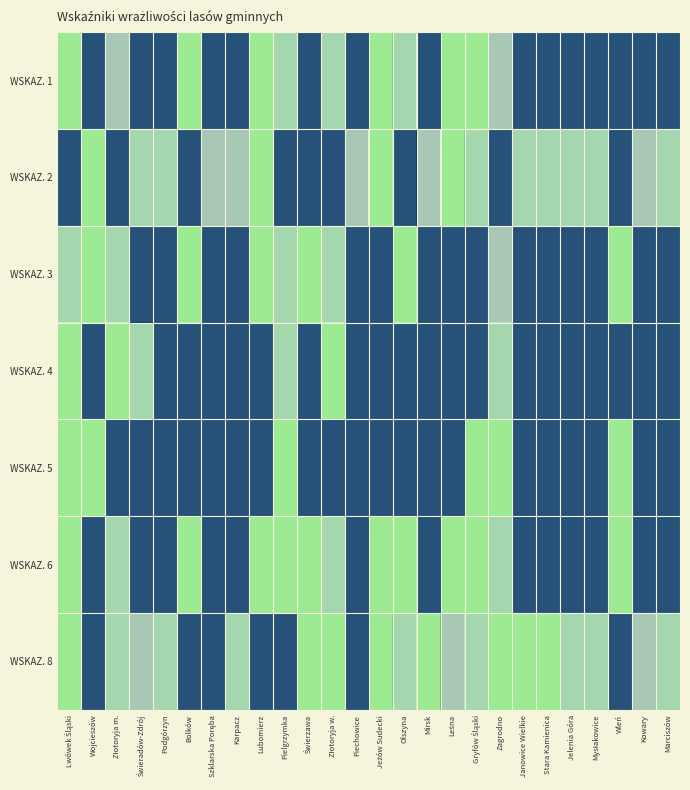

Rank the series at Szklarska Poręba from lowest to highest value.

WSKAZ. 2, WSKAZ. 1, WSKAZ. 3, WSKAZ. 4, WSKAZ. 5, WSKAZ. 6, WSKAZ. 8